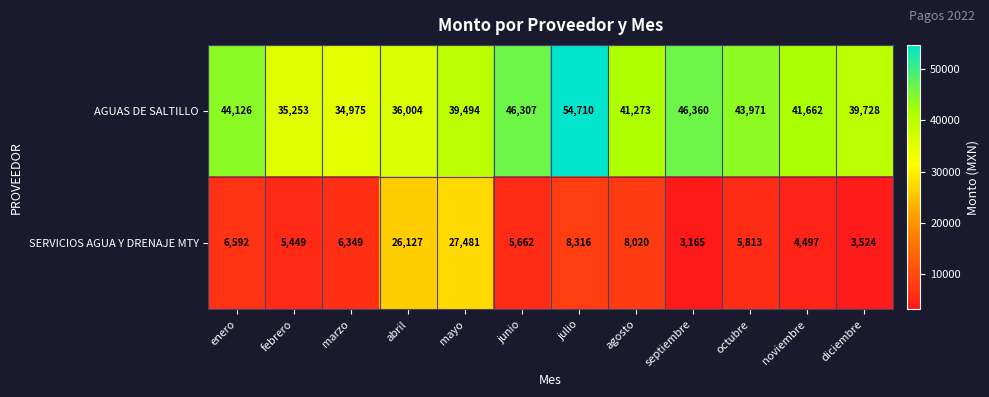

Reading left to right, list all the values displayed in this chart.

AGUAS DE SALTILLO: 44126	35253	34975	36004	39494	46307	54710	41273	46360	43971	41662	39728
SERVICIOS AGUA Y DRENAJE MTY: 6592	5449	6349	26127	27481	5662	8316	8020	3165	5813	4497	3524